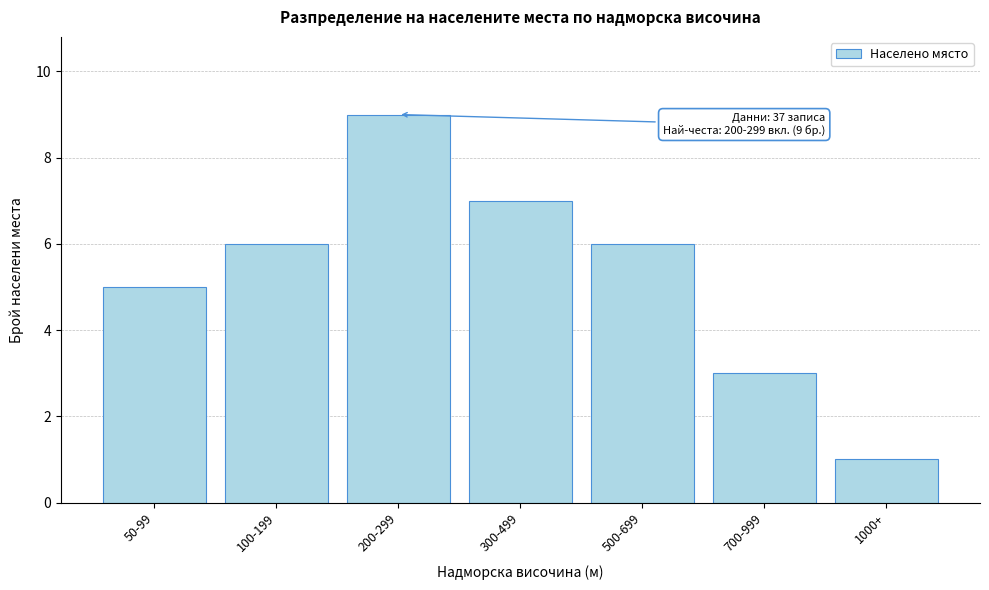

Reading left to right, extract all data points from this chart.

5	6	9	7	6	3	1